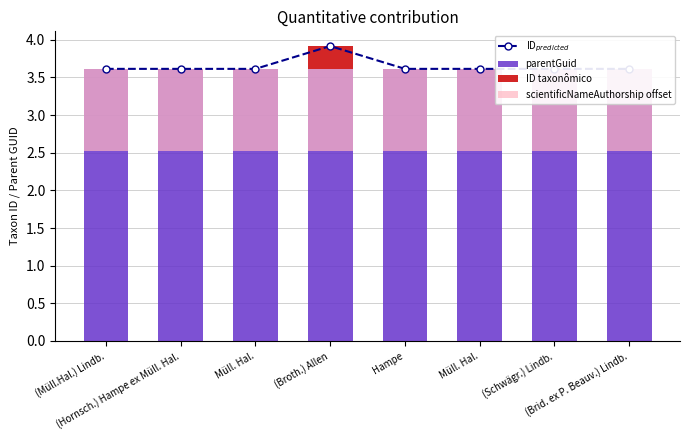

Are the bars horizontal?

No